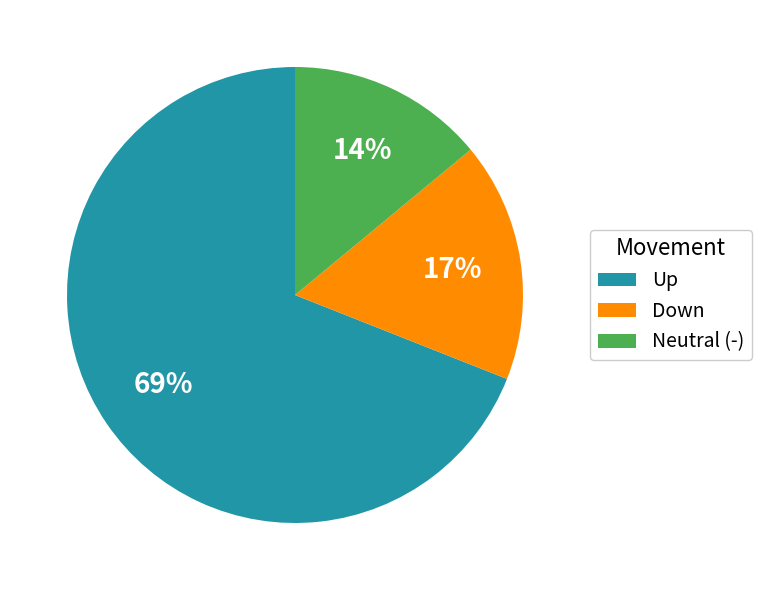

Which slice is the largest?

Up